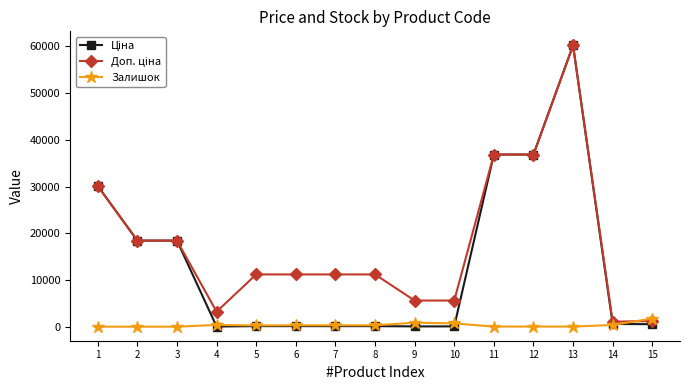

At which category is the sum across all series the highest?

13